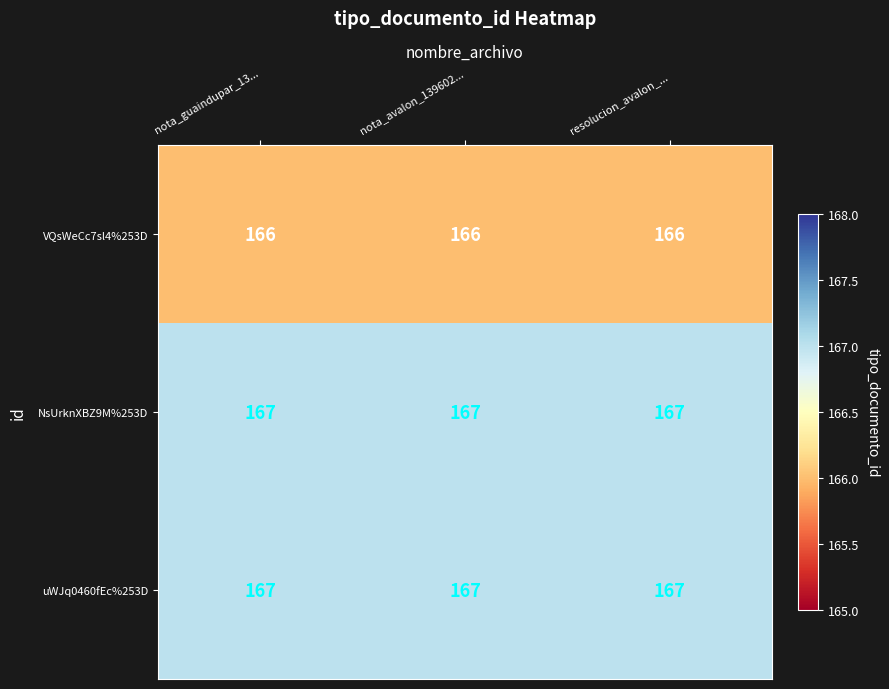

At how many categories does at least one series exceed 166?

3